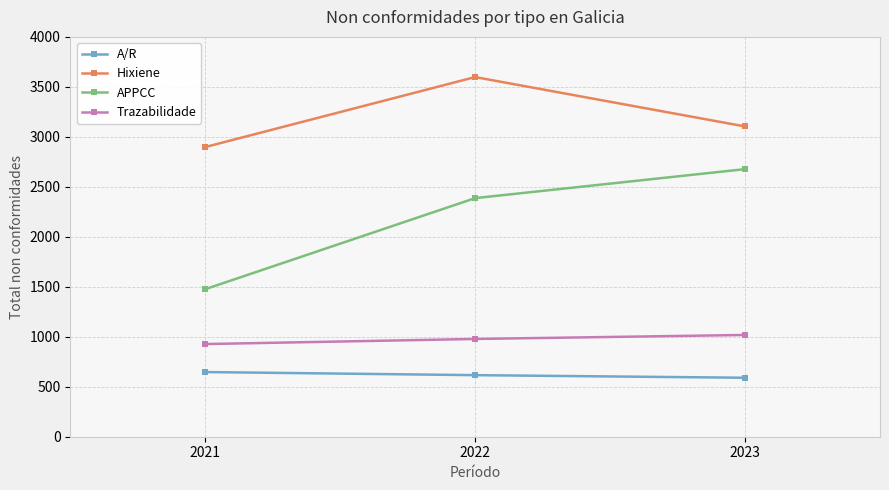

What is the sum of the A/R values at 2021 and 2022?

1263